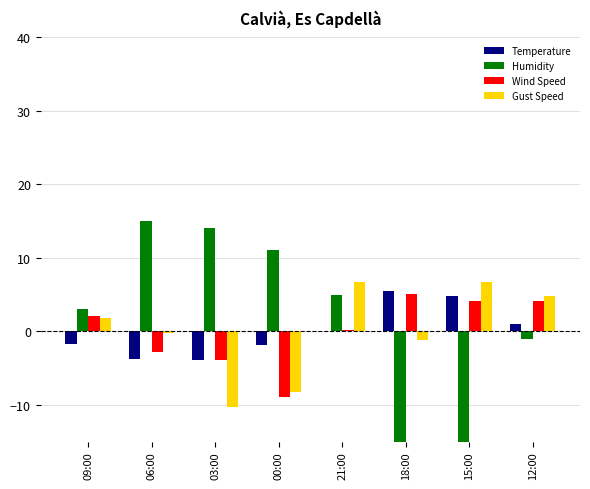

Are the bars horizontal?

No